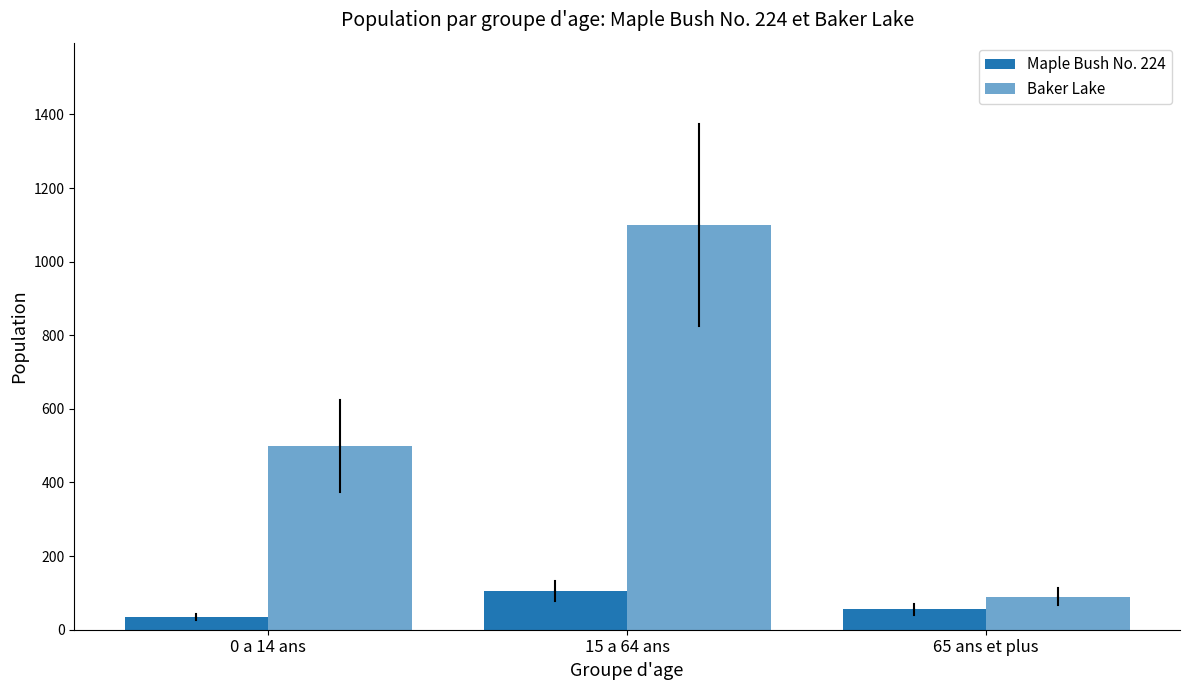

How many bars are there in each group?

2